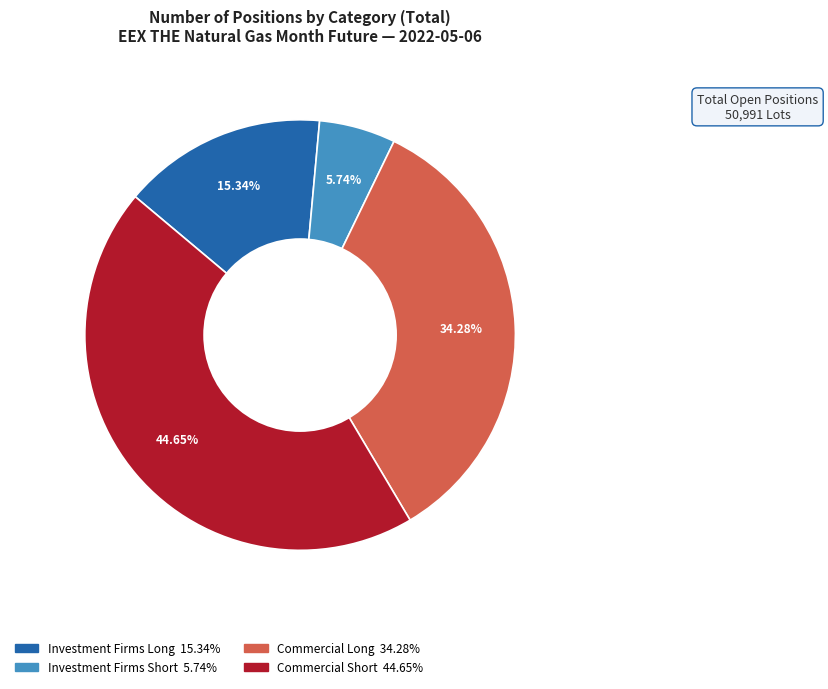

Is there any slice that represents more than half of the pie?

No